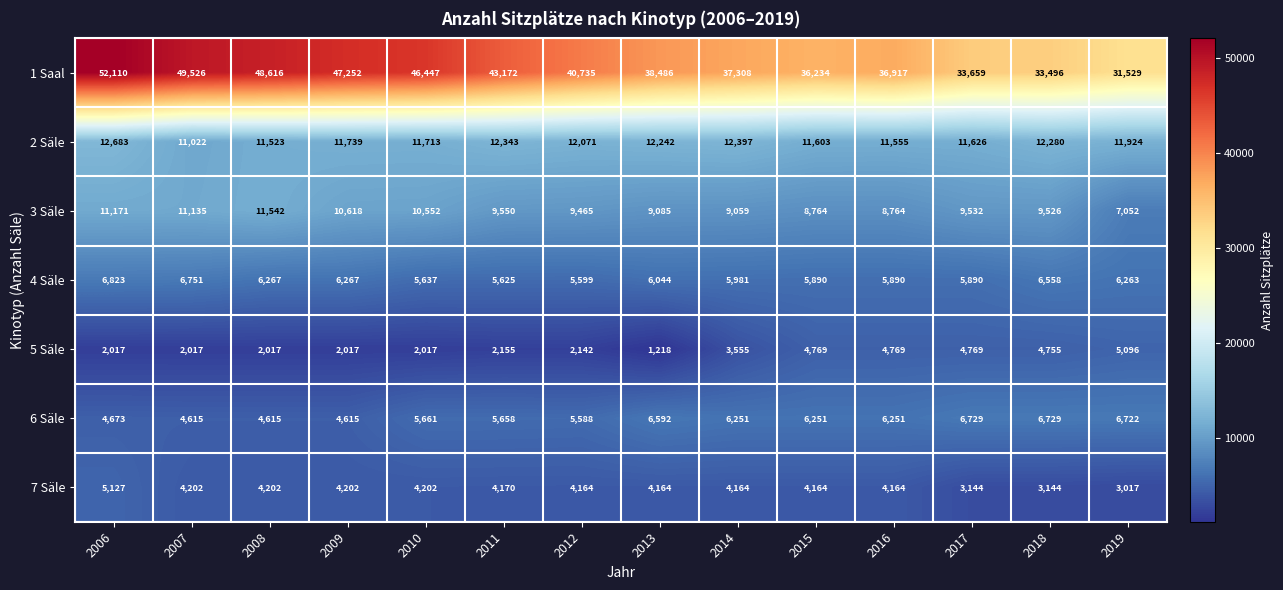

At which category is the sum across all series the highest?

2006